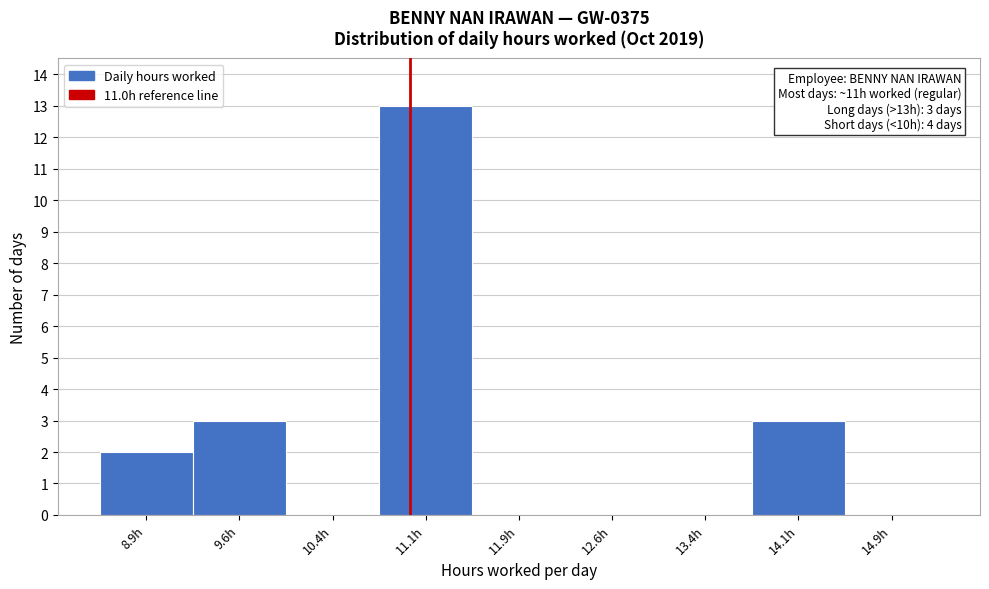

Which range on the x-axis has the tallest bar?

10.75 to 11.50